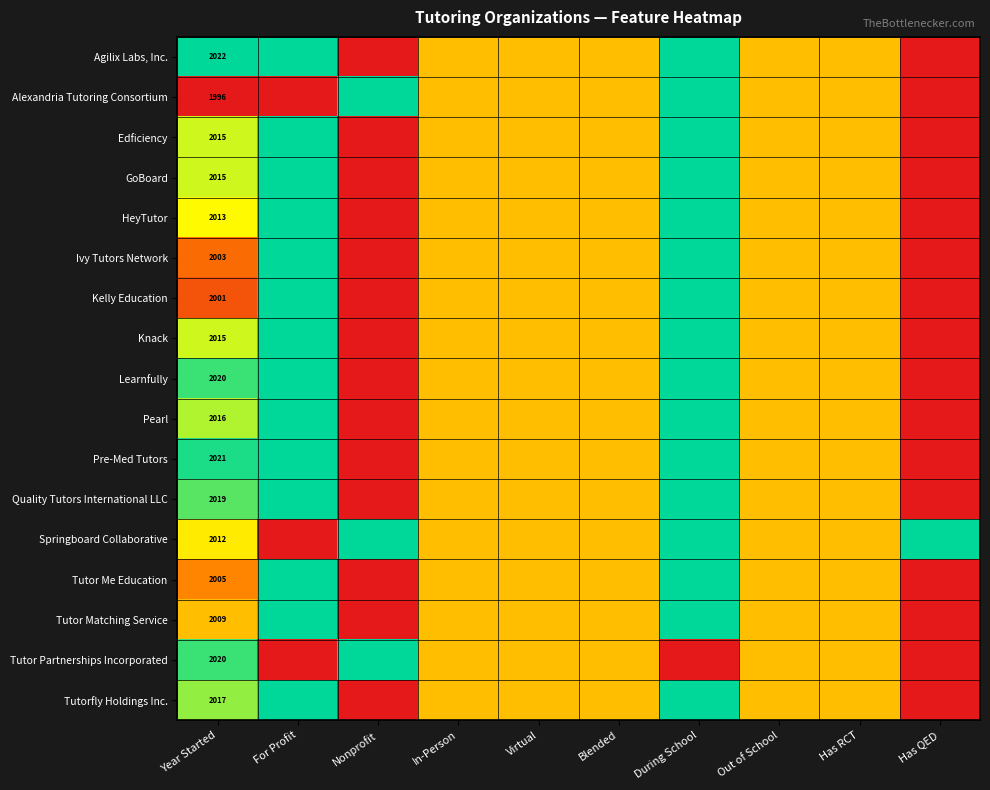

What is the difference between the Tutorfly Holdings Inc. values at During School and Blended?

0.5